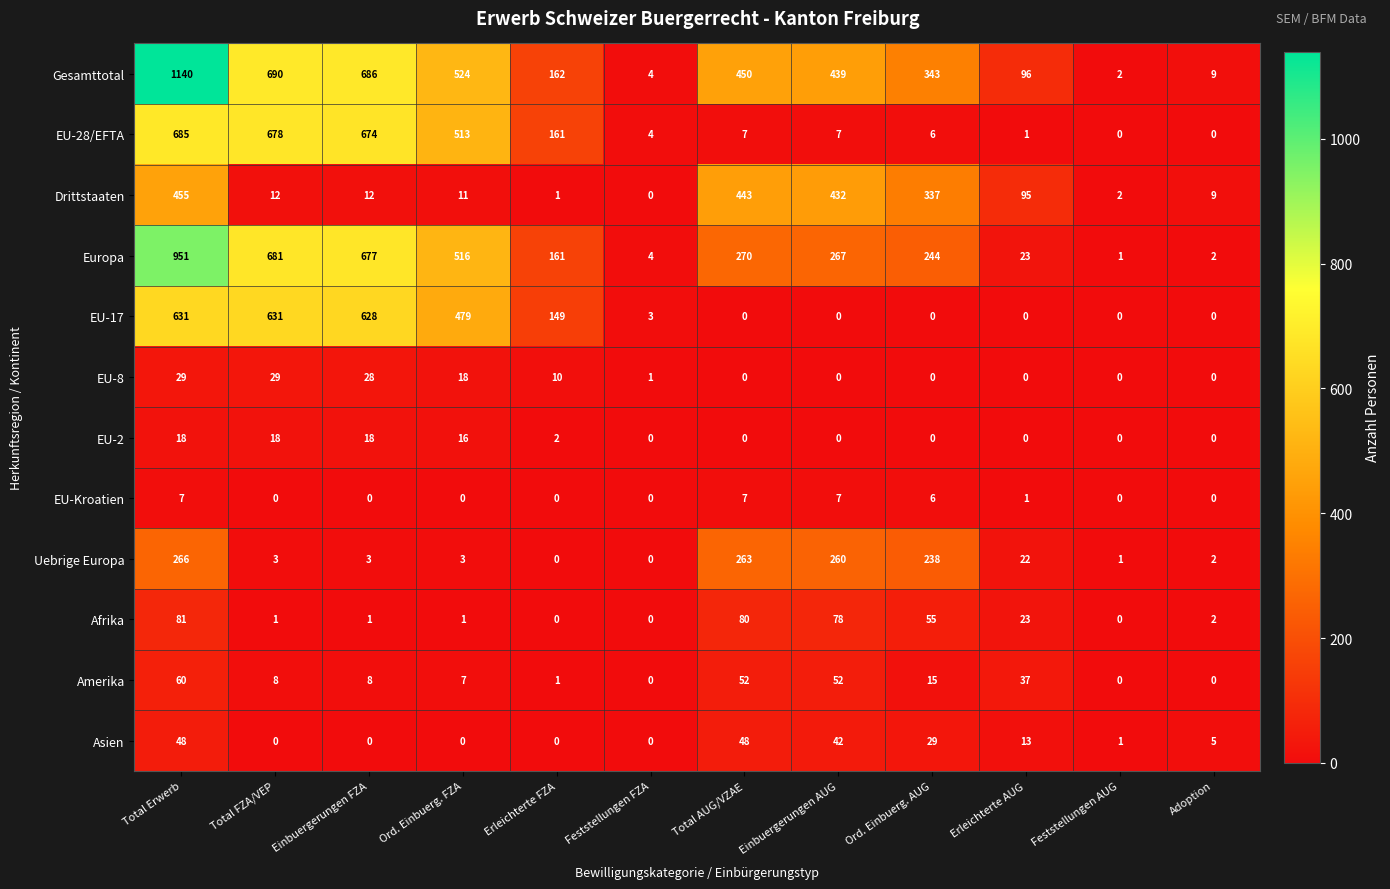

Which series has the largest total across all categories?

Gesamttotal